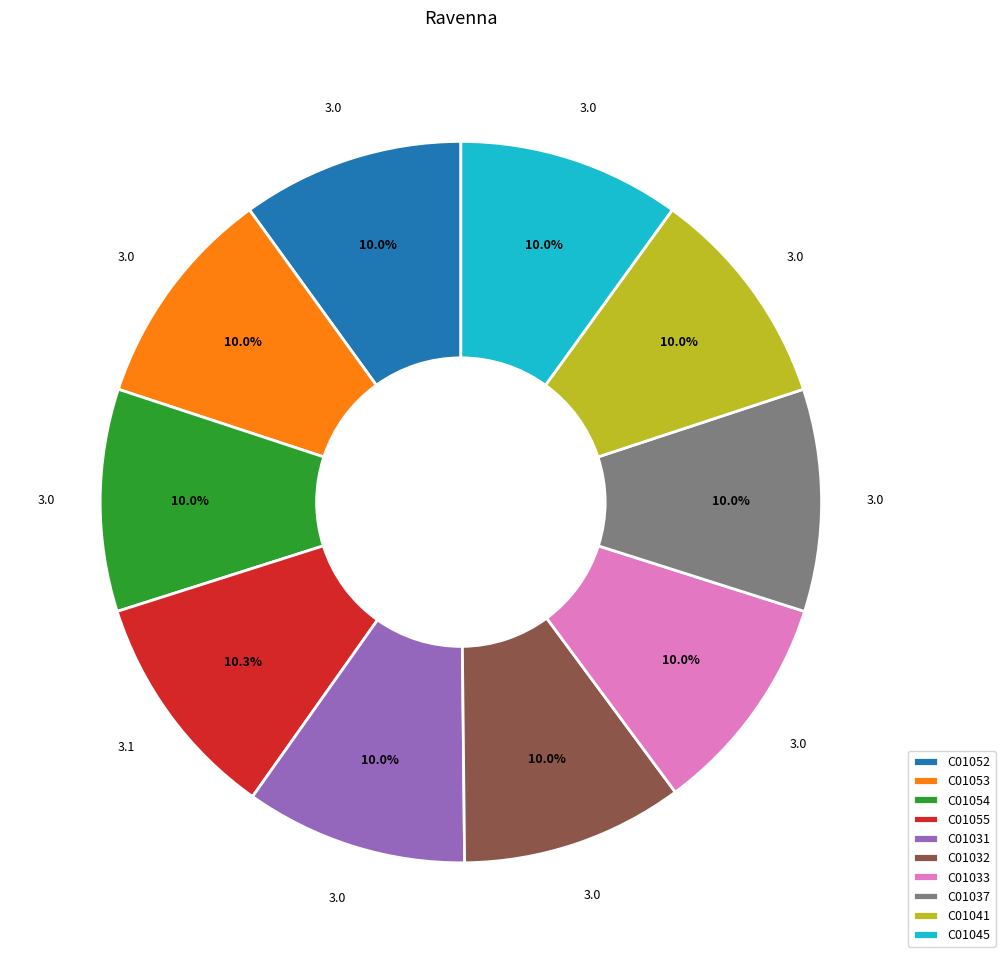

Do C01052 and C01054 together represent more than half of the pie?

No